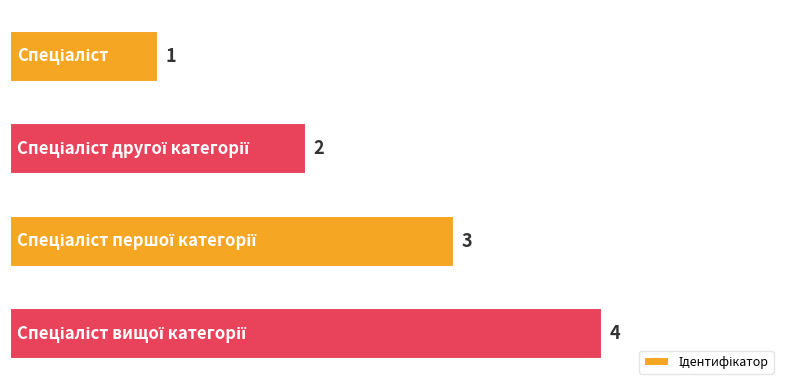

What is the sum of all values?

10